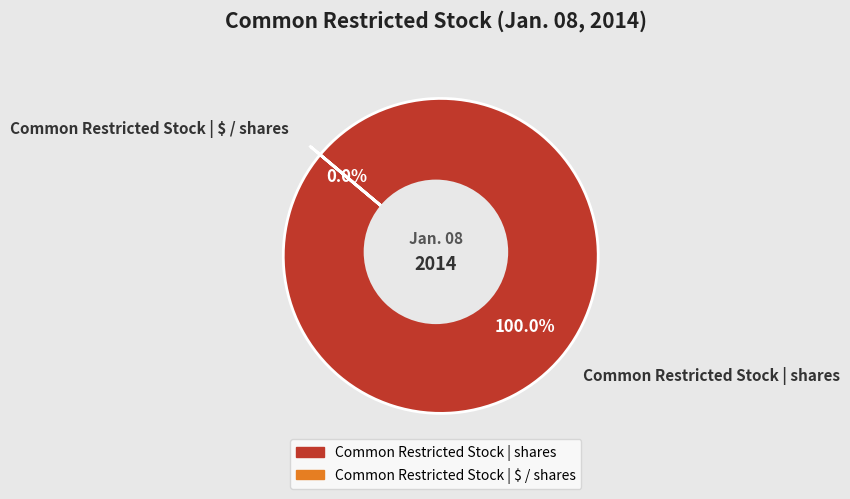

What is the majority slice?

Common Restricted Stock | shares